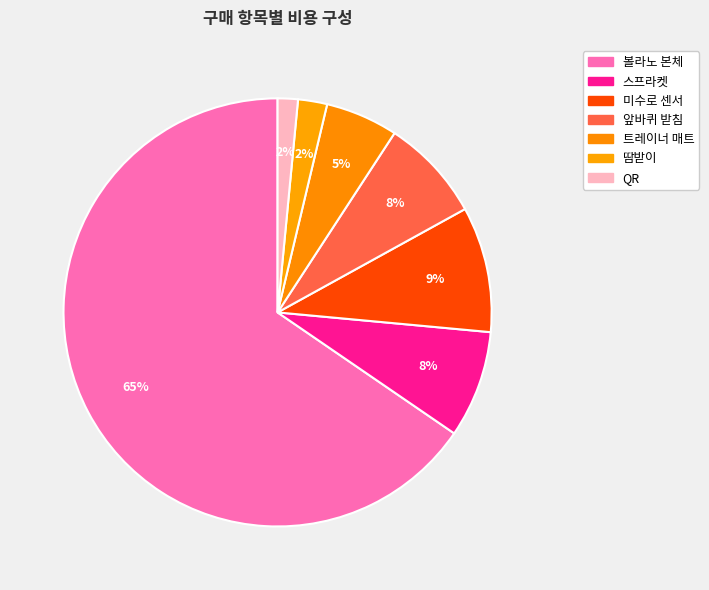

How many segments does this pie chart have?

7